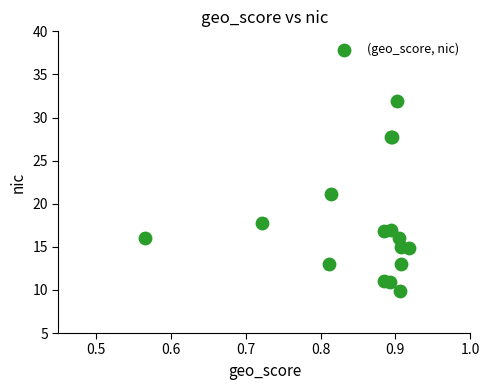

What Y value in the scatter plot is closest to 20?

21.2